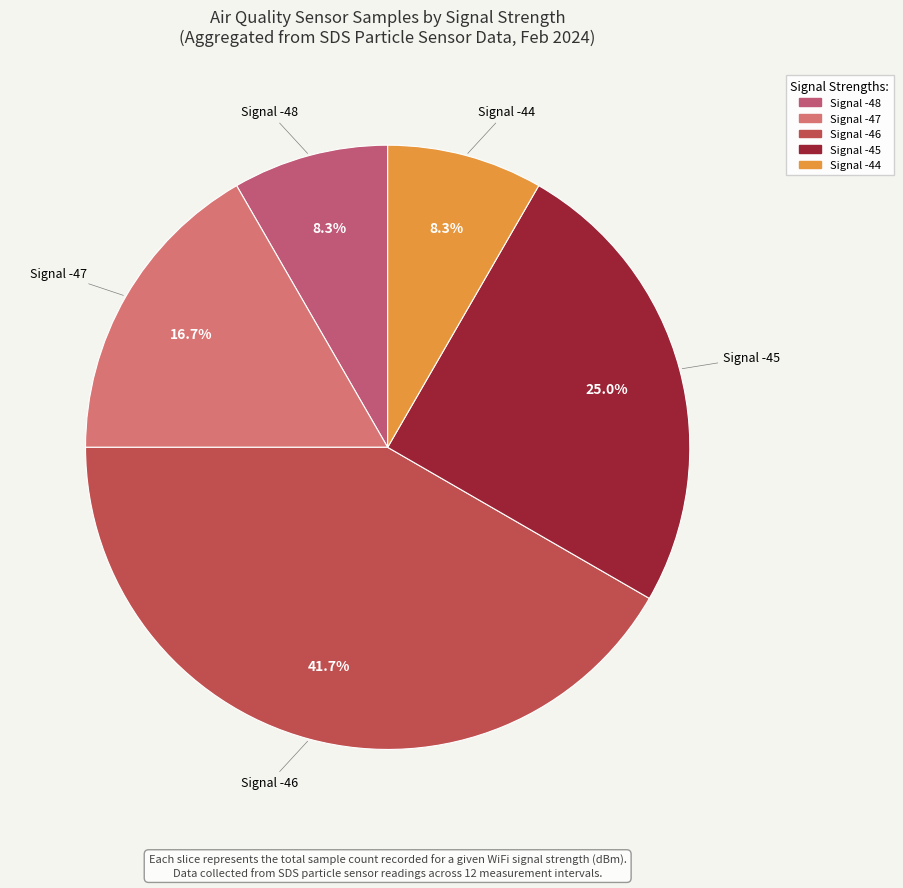

What is the ratio of the value at Signal -47 to the value at Signal -44?

2.0